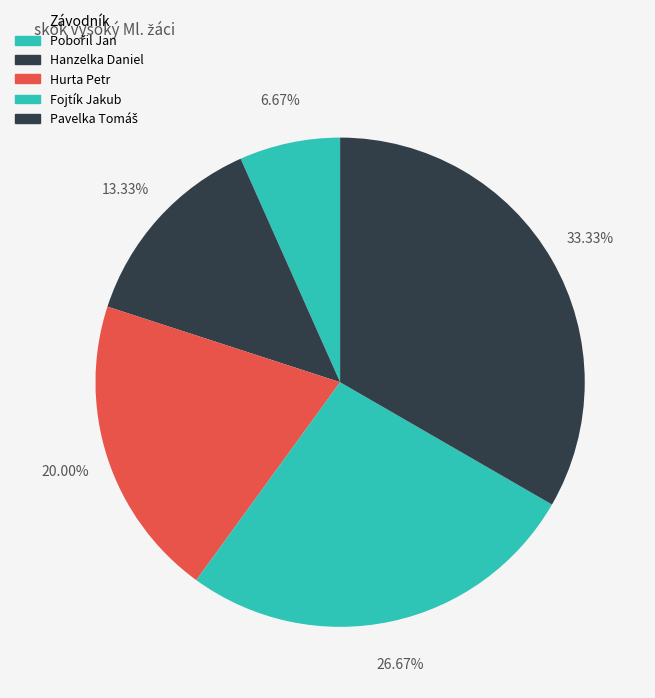

Is the sum of Hanzelka Daniel and Hurta Petr greater than half?

No